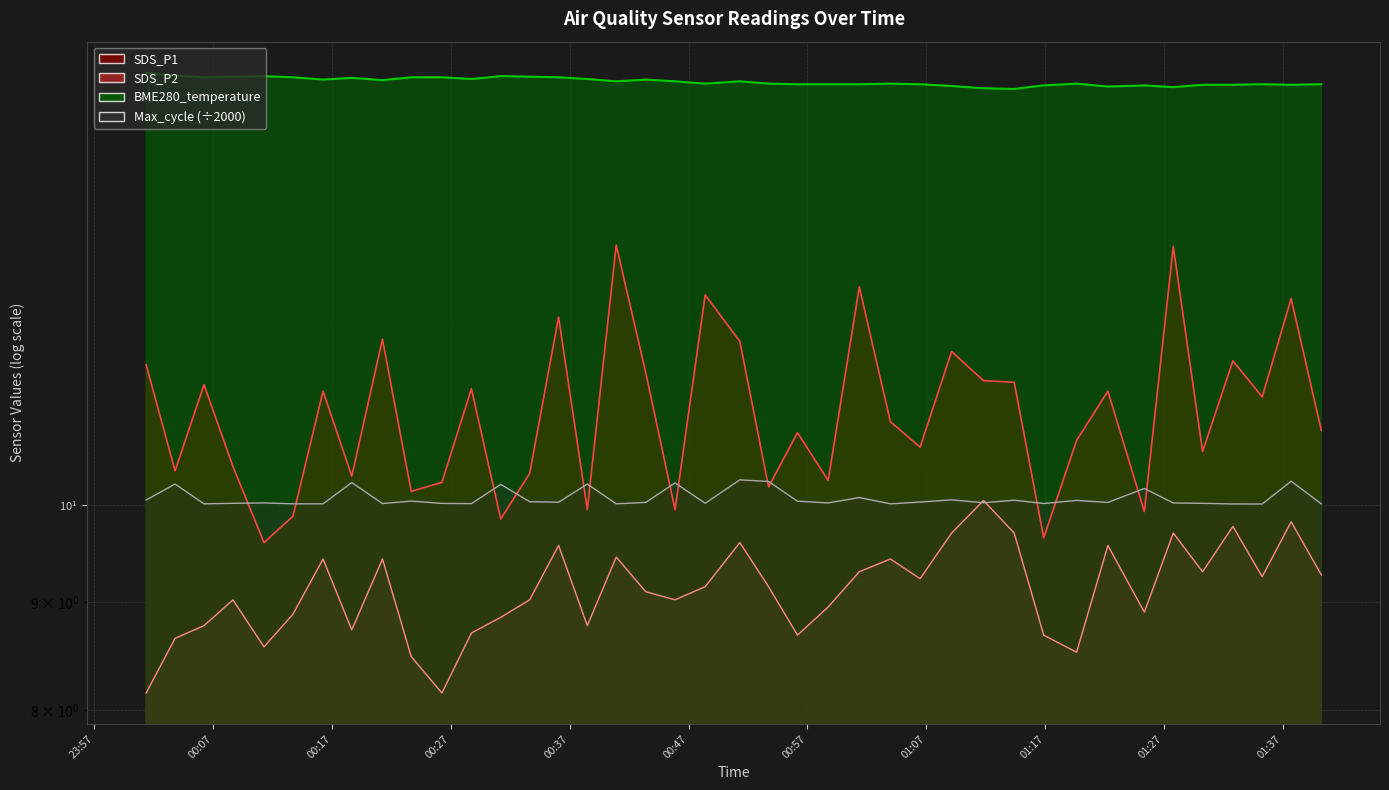

What are all the series names shown in the legend?

SDS_P1, SDS_P2, BME280_temperature, Max_cycle